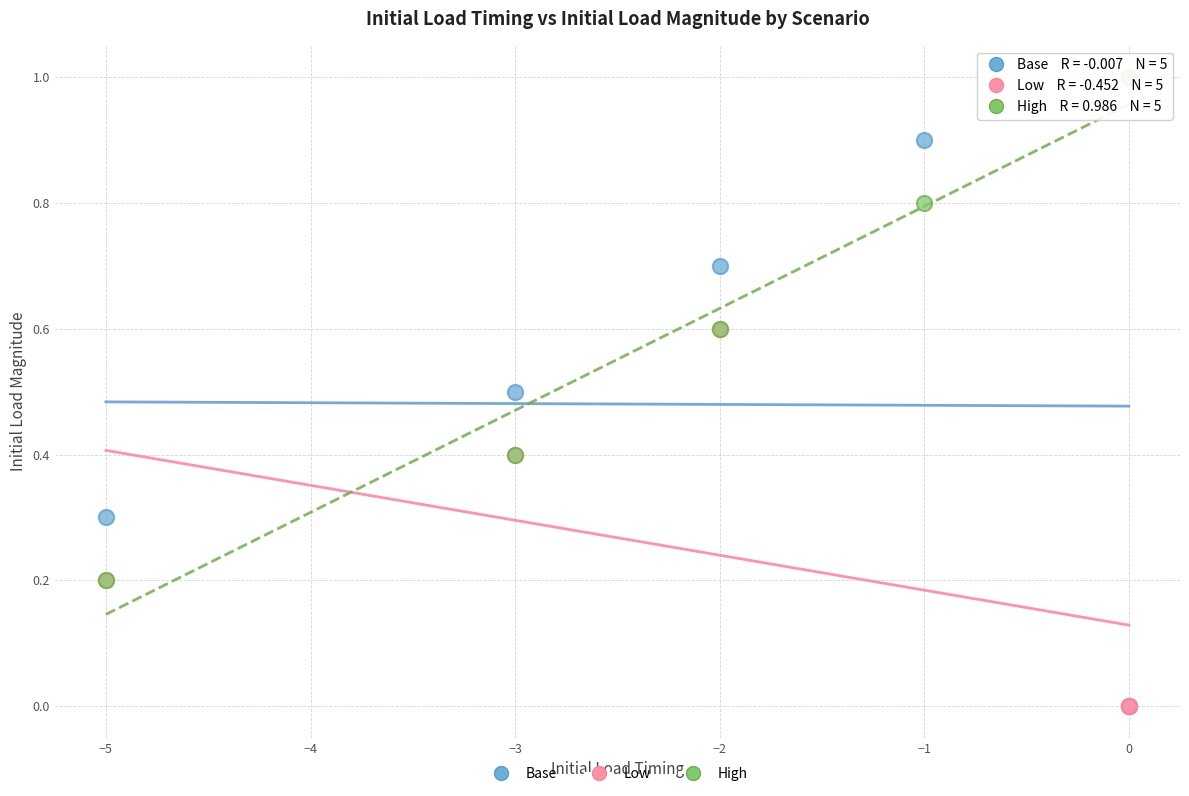

Which series contains the highest Y value?

High